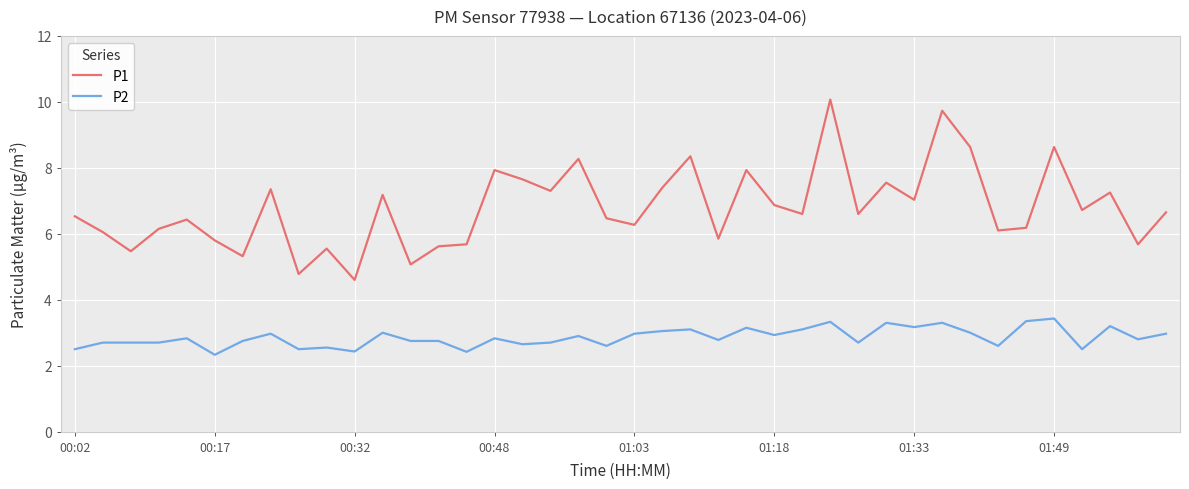

True or false: P2 and P1 cross at least once.

False